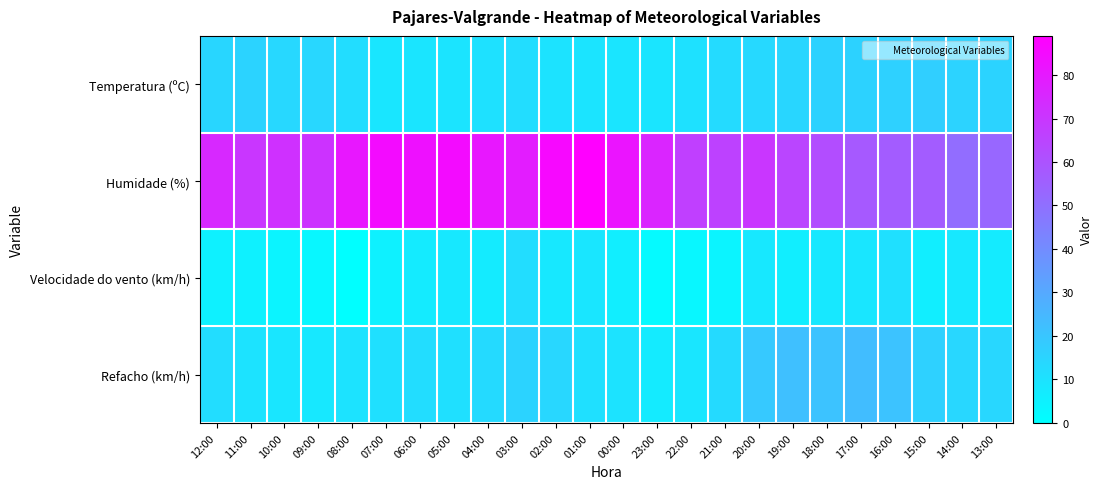

What is the difference between the highest and lowest values at 12:00?

70.0